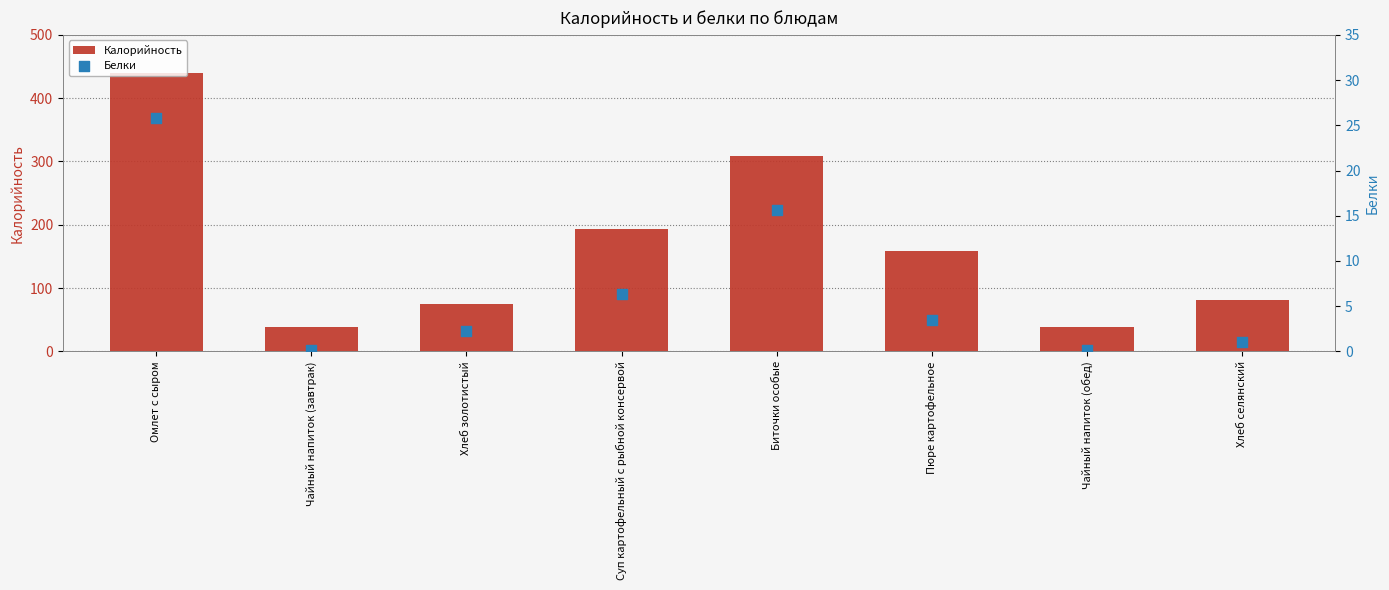

Which series reaches the maximum Y coordinate?

Калорийность